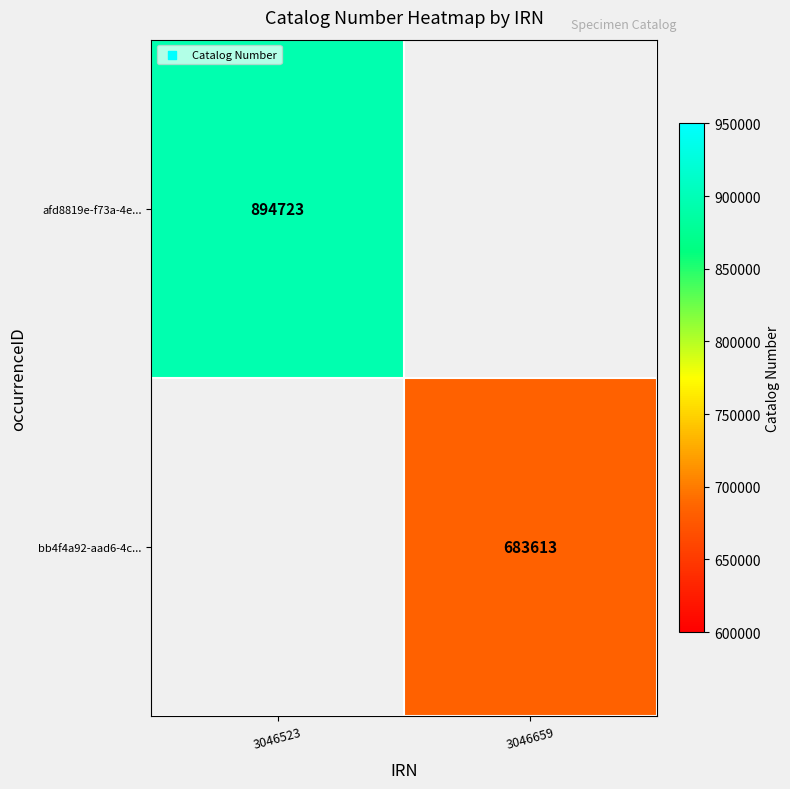

The value of bb4f4a92-aad6-4c... at 3046659 is 683613. True or false?

True